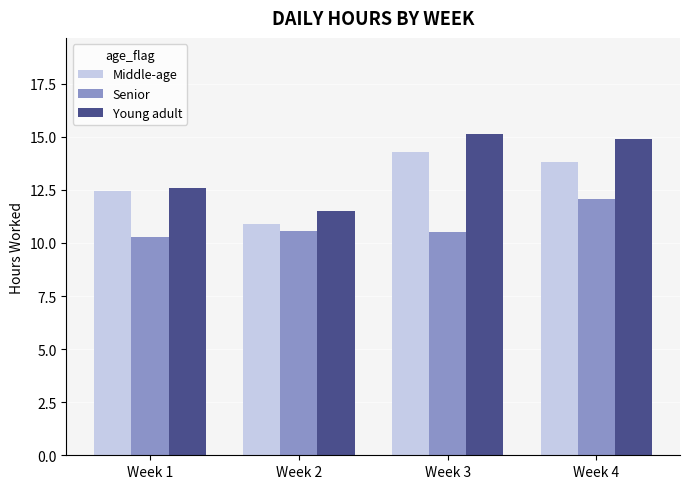

List the labels in order of Young adult value, smallest first.

Week 2, Week 1, Week 4, Week 3